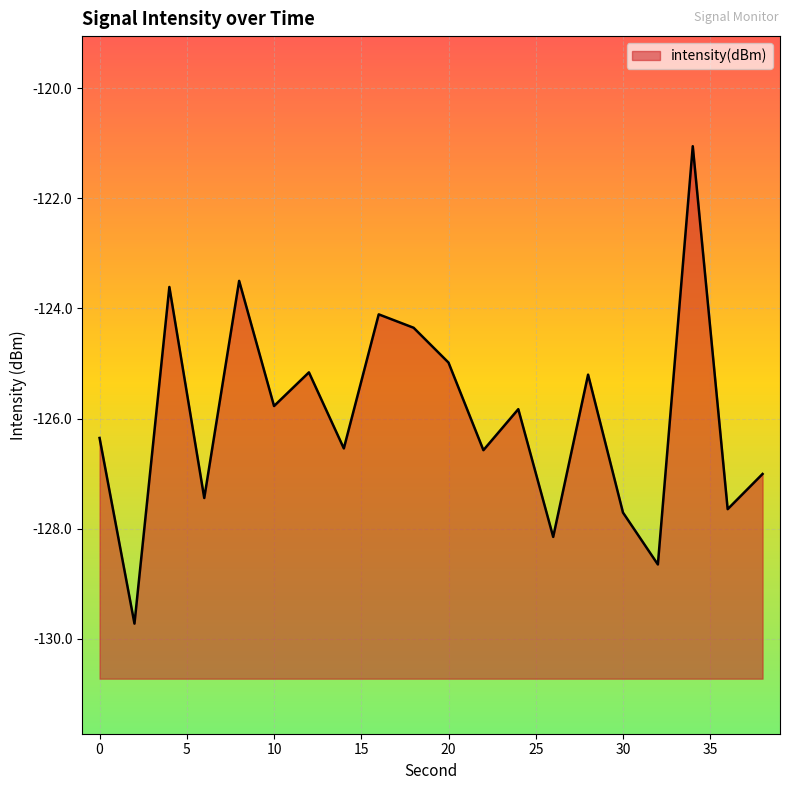

At which category does the data reach its first local valley?

2